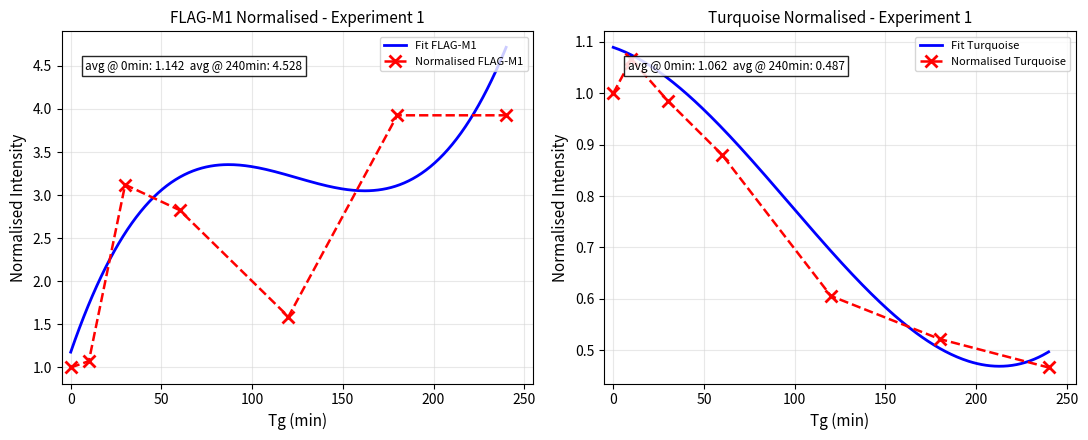

Reading right to left, extract all data points from this chart.

FLAG-M1 (Experiment 1): 3.9	3.9	1.6	2.8	3.1	1.1	1.0
Turquoise (Experiment 1): 0.5	0.5	0.6	0.9	1.0	1.1	1.0